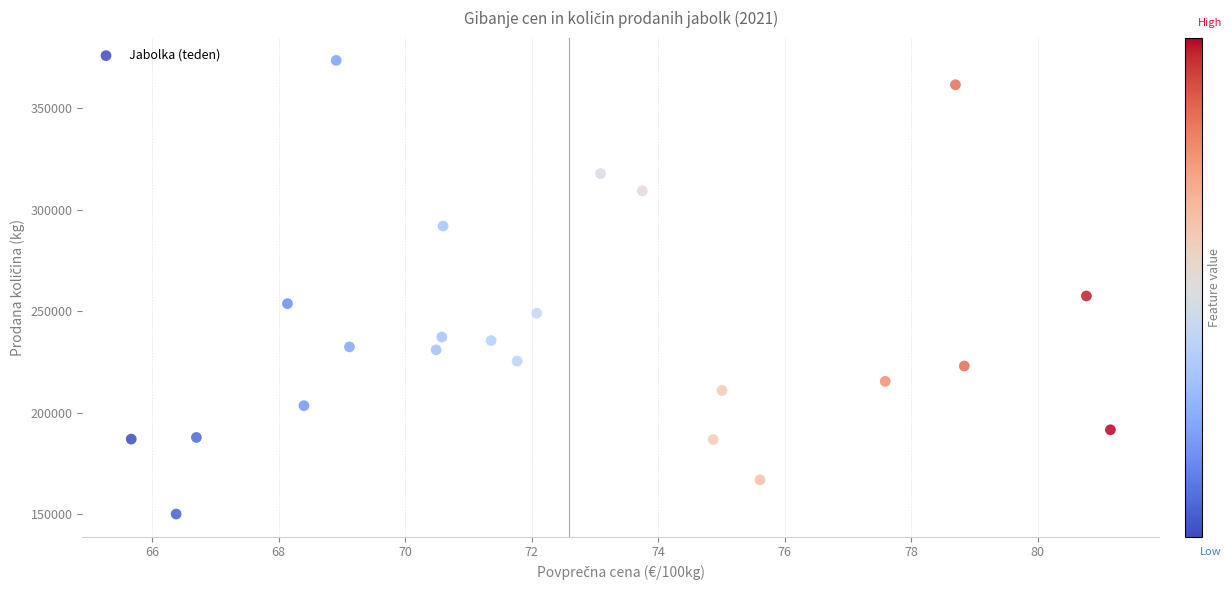

What Y value in the scatter plot is closest to 261914?

257586